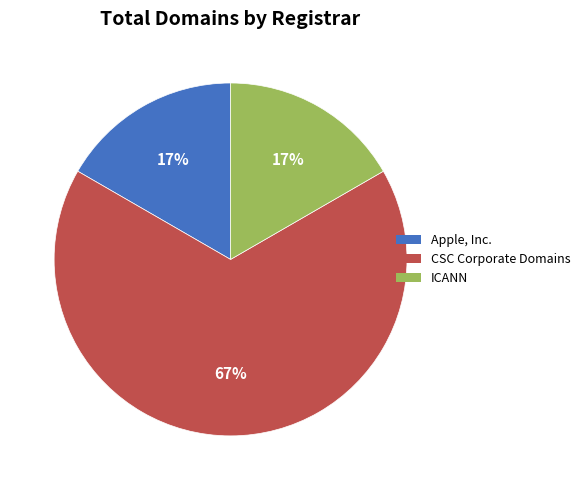

To the nearest percent, what is the difference between the largest and smallest slice percentages?

50%